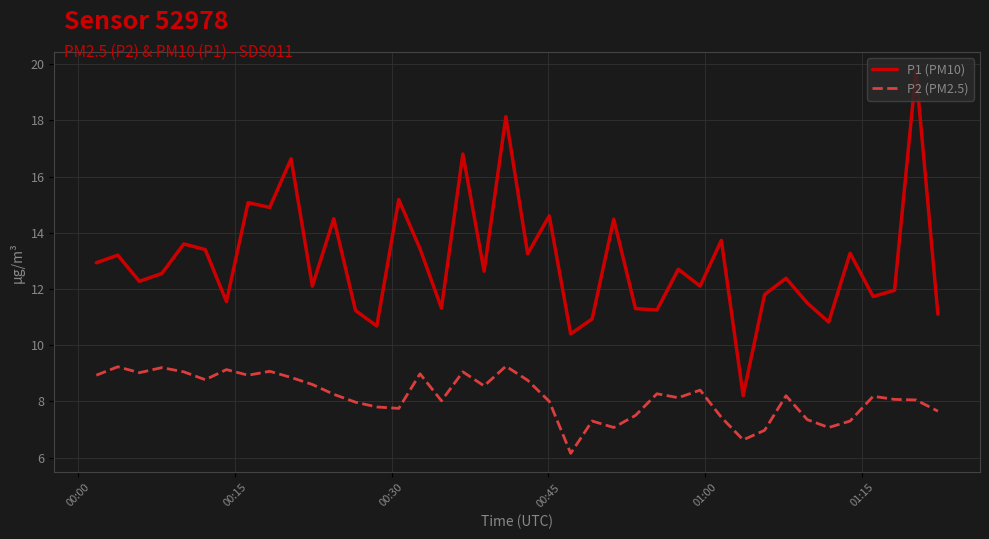

What are all the series names shown in the legend?

P1 (PM10), P2 (PM2.5)